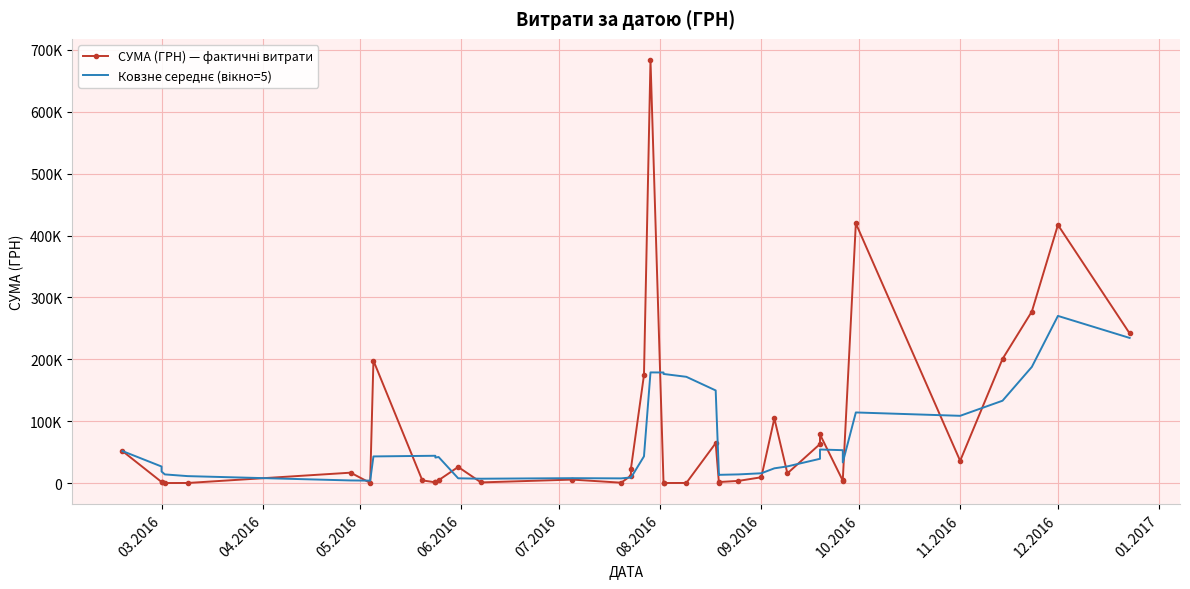

What is the difference between the highest and lowest values at 09.2016?

6459.4